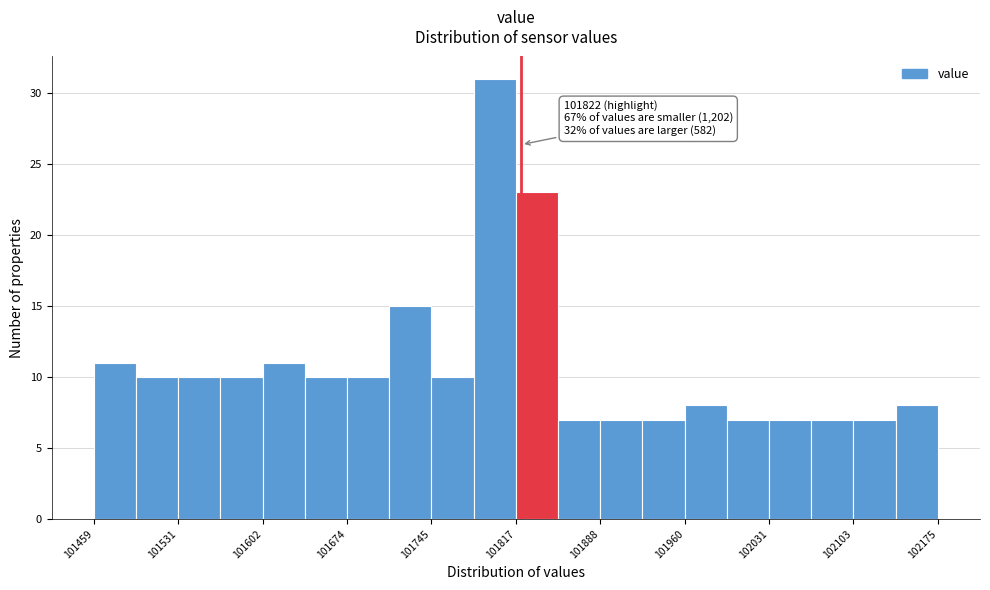

Read against the x-axis, roughly where is the centre of the tallest bar?

101800